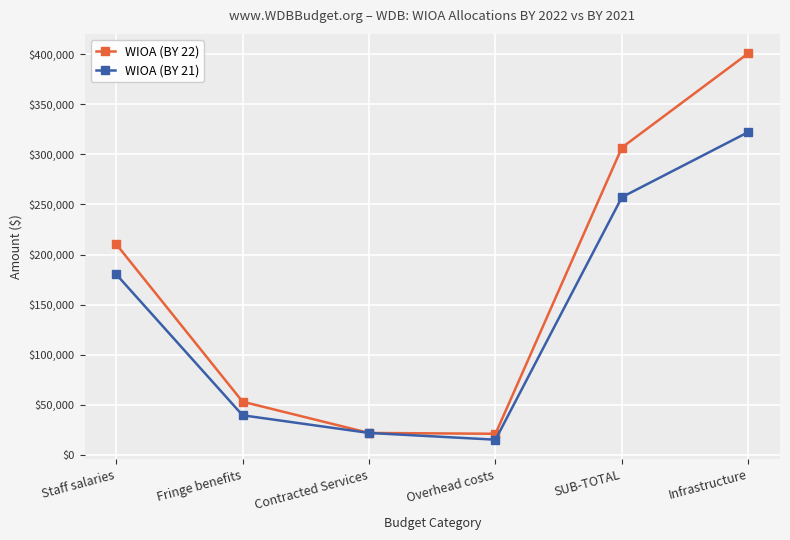

What is the label of the 6th point from the left?

Infrastructure